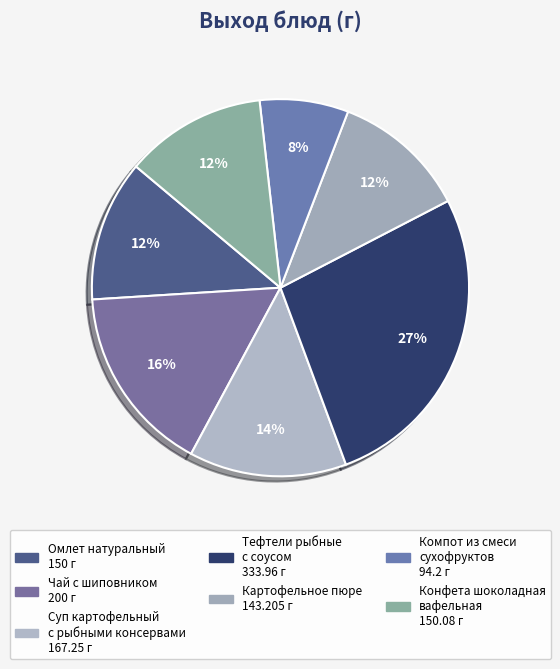

Is Конфета шоколадная вафельная the majority of the pie?

No